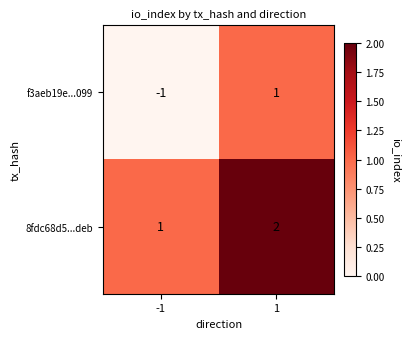

What is the sum of the 8fdc68d5...deb values at 1 and -1?

3